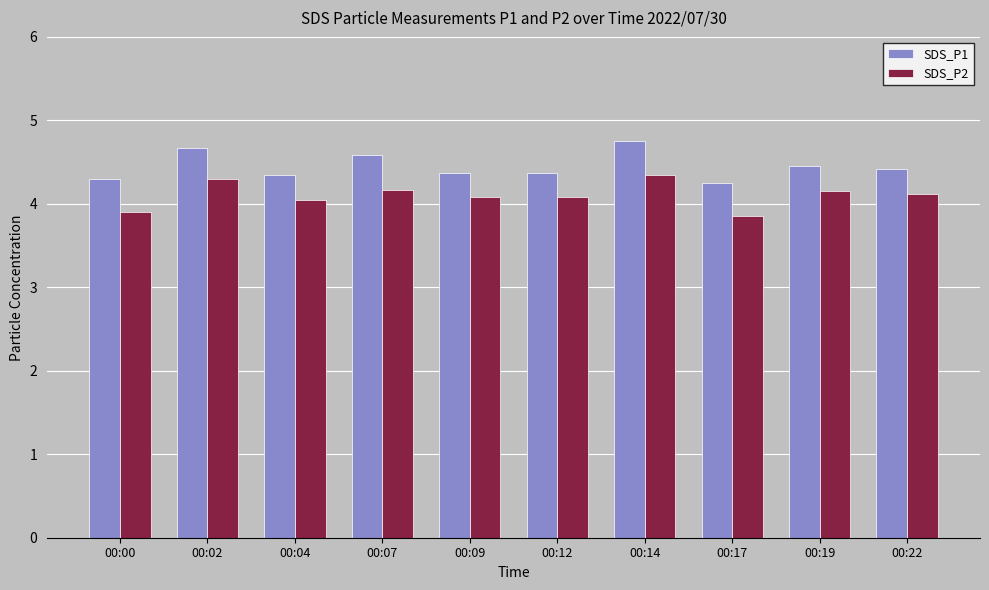

How many bars are there in each group?

2